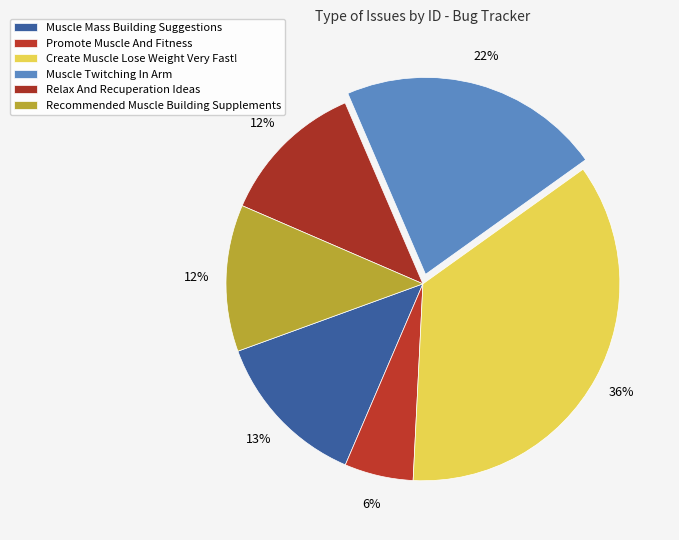

Rank the categories by value from highest to lowest.

Create Muscle Lose Weight Very Fast!, Muscle Twitching In Arm, Muscle Mass Building Suggestions, Recommended Muscle Building Supplements, Relax And Recuperation Ideas, Promote Muscle And Fitness